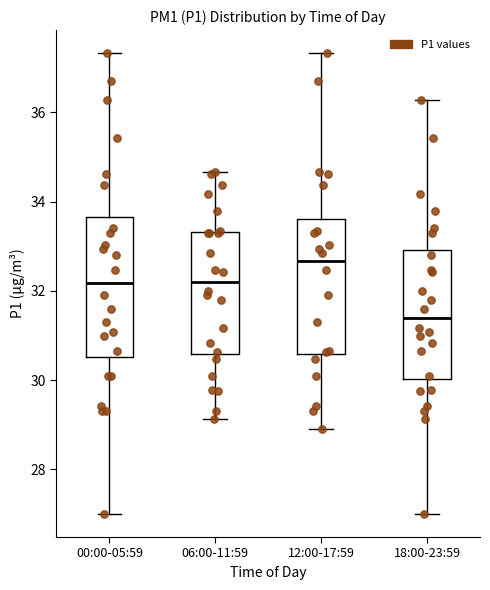

Reading left to right, read every box against the y-axis: the position of its median line, the range the box covers, and the ends of its whiskers. The values are not printed on the chart, so give them approximately, as read against the axis.

00:00-05:59: median 32.2, box 30.6 to 33.6, whiskers 27.0 to 37.4
06:00-11:59: median 32.2, box 30.6 to 33.4, whiskers 29.2 to 34.6
12:00-17:59: median 32.6, box 30.6 to 33.6, whiskers 29.0 to 37.4
18:00-23:59: median 31.4, box 30.0 to 33.0, whiskers 27.0 to 36.2